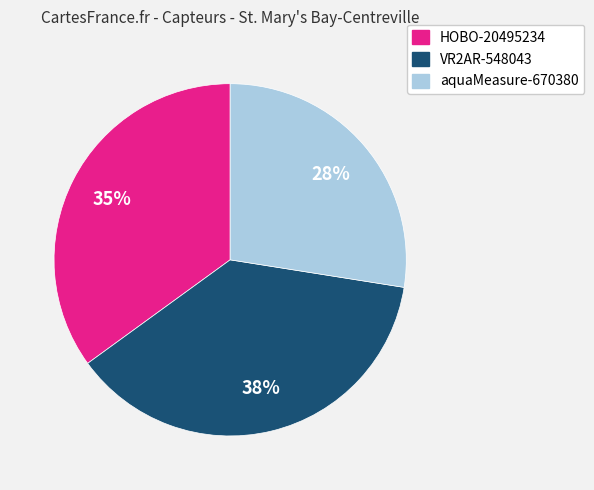

To the nearest percent, what is the average slice percentage?

33%